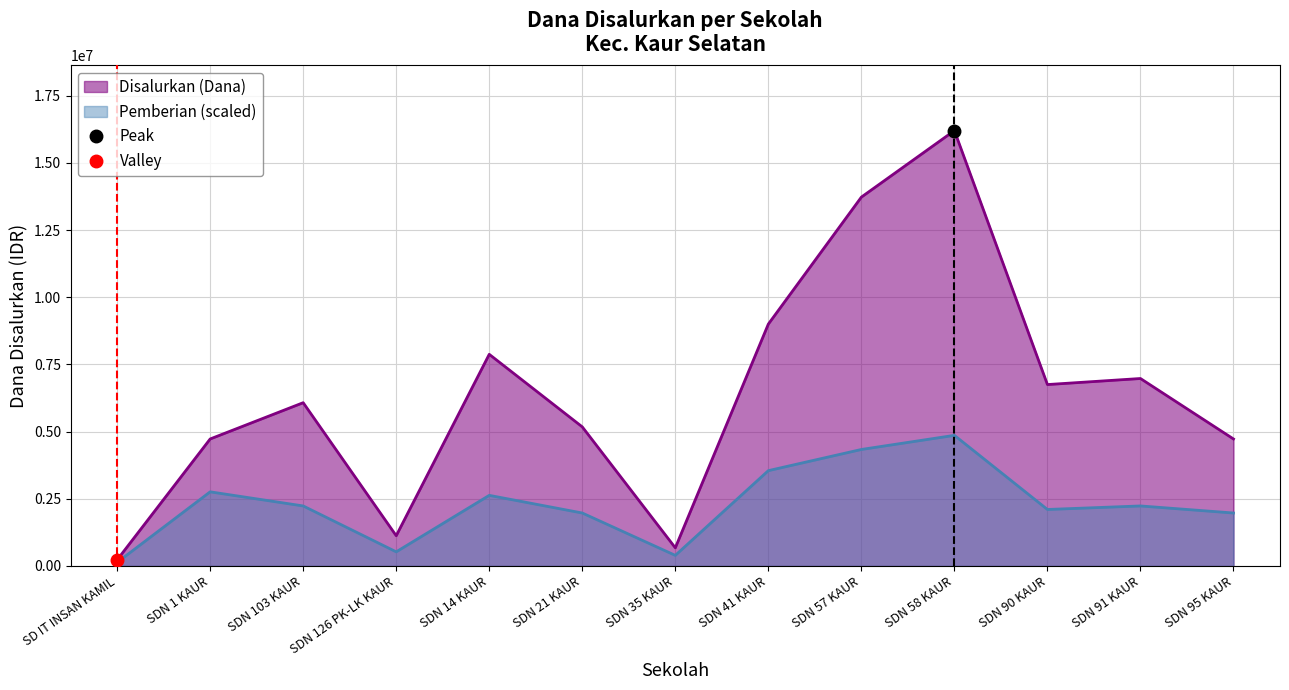

How many interior local peaks does the Disalurkan (Dana) series have?

4